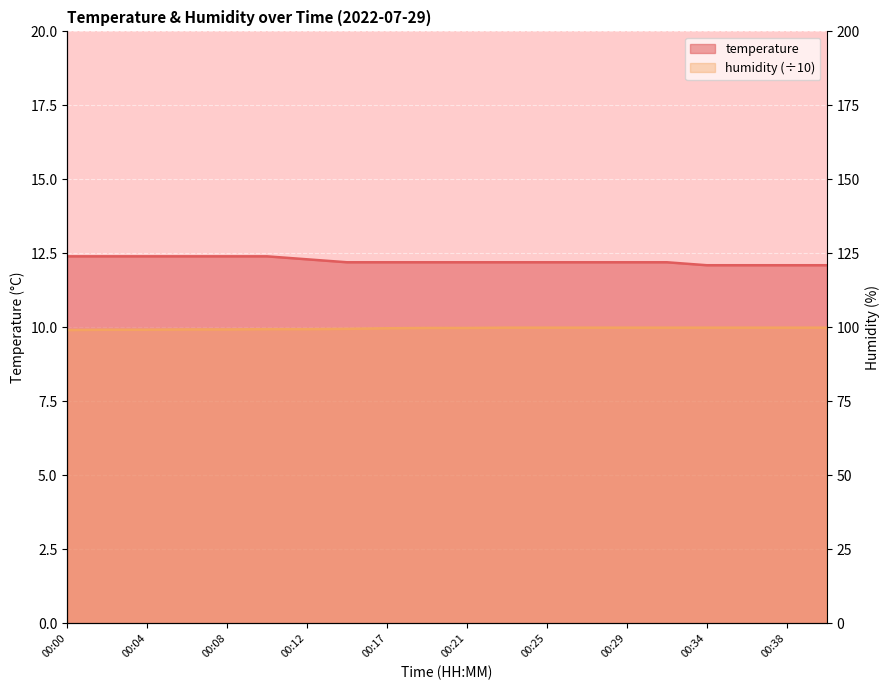

True or false: humidity has more than 0 points higher than both neighbors.

False